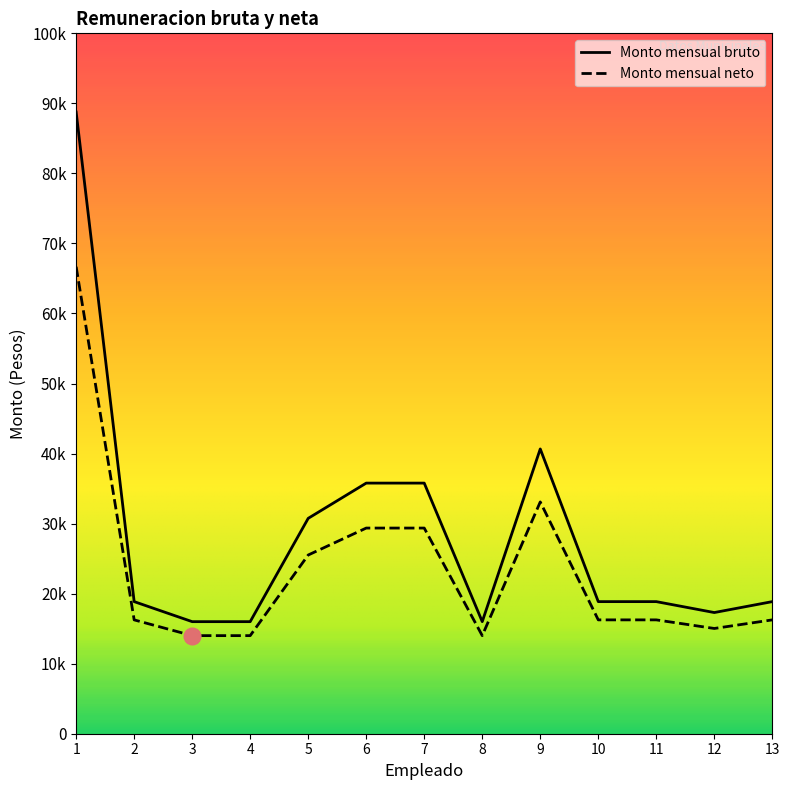

At which category does the chart reach its minimum across all series?

3